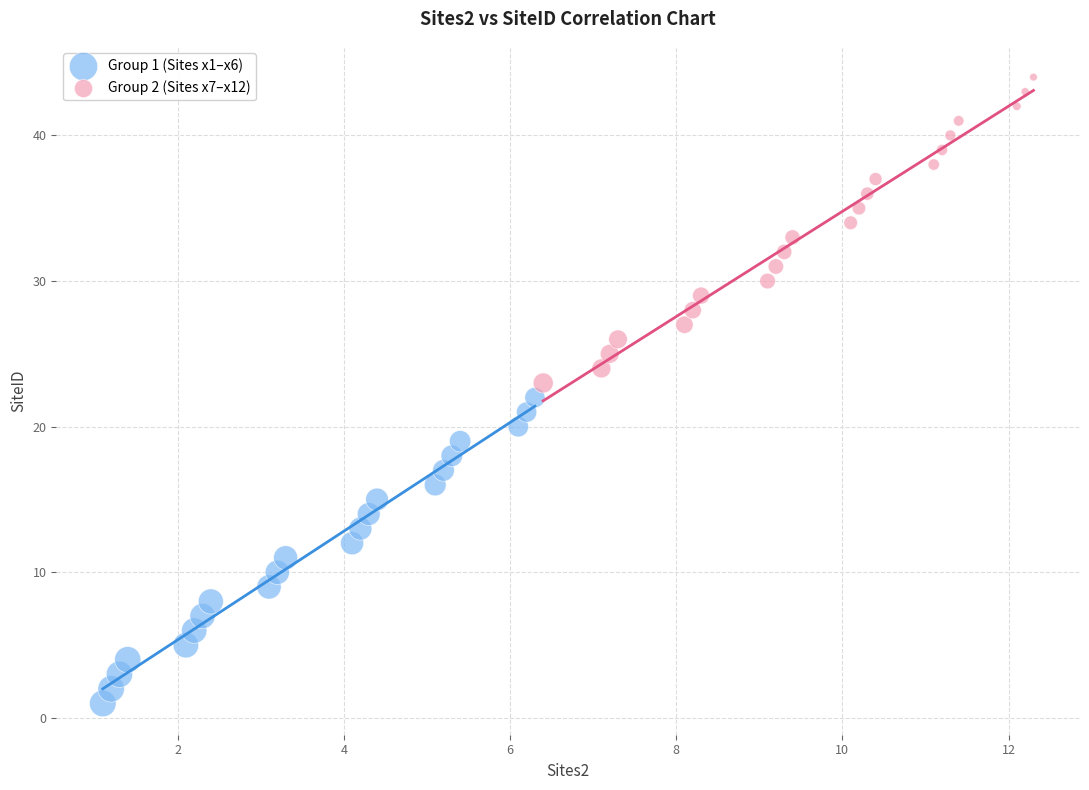

Which series reaches the minimum Y coordinate?

Group 1 (Sites x1–x6)